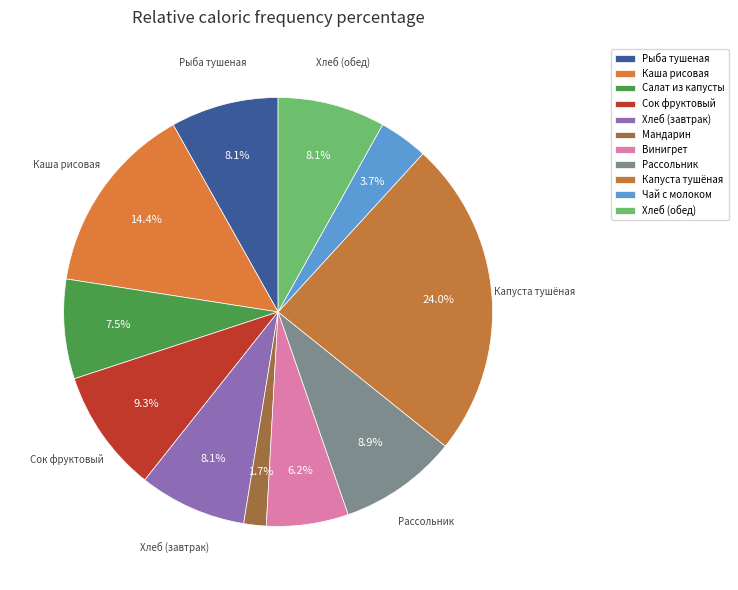

Rank the categories by value from lowest to highest.

Мандарин, Чай с молоком и сахаром, Винигрет с раст.маслом, Салат из капусты с морковью, Хлеб в ассортименте (завтрак), Хлеб в ассортименте (обед), Рыба тушеная в томате с овощами, Рассольник ленинградский, Сок фруктовый с мякотью, Каша рисовая рассыпчатая, Капуста тушёная с мясом